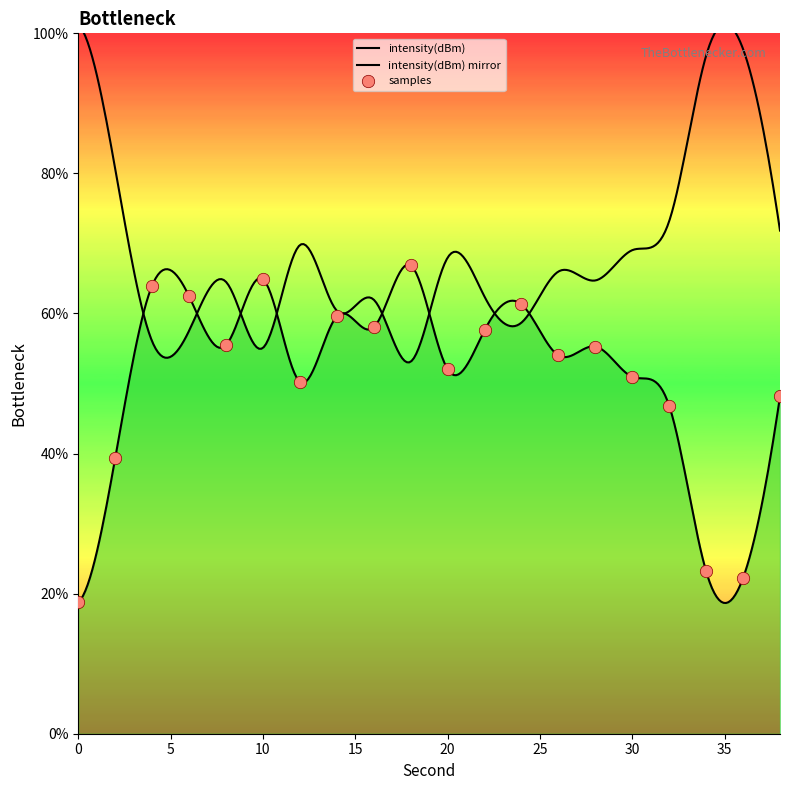

What is the change in value from 8 to 38?

-7.3